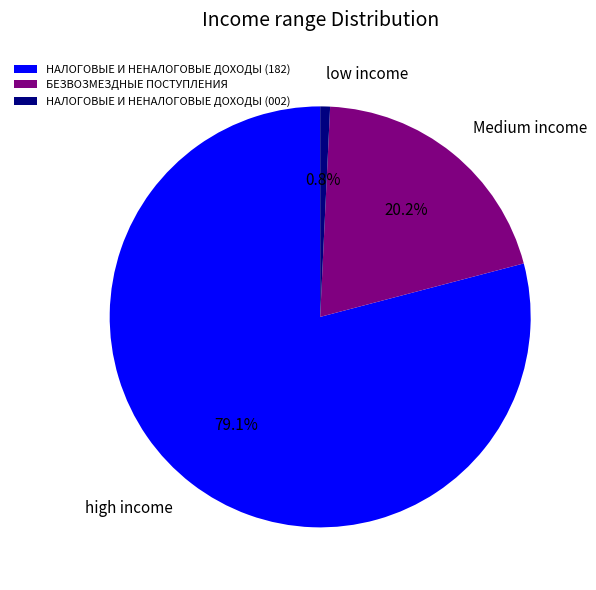

True or false: НАЛОГОВЫЕ И НЕНАЛОГОВЫЕ ДОХОДЫ (182) accounts for 85% of the total.

False